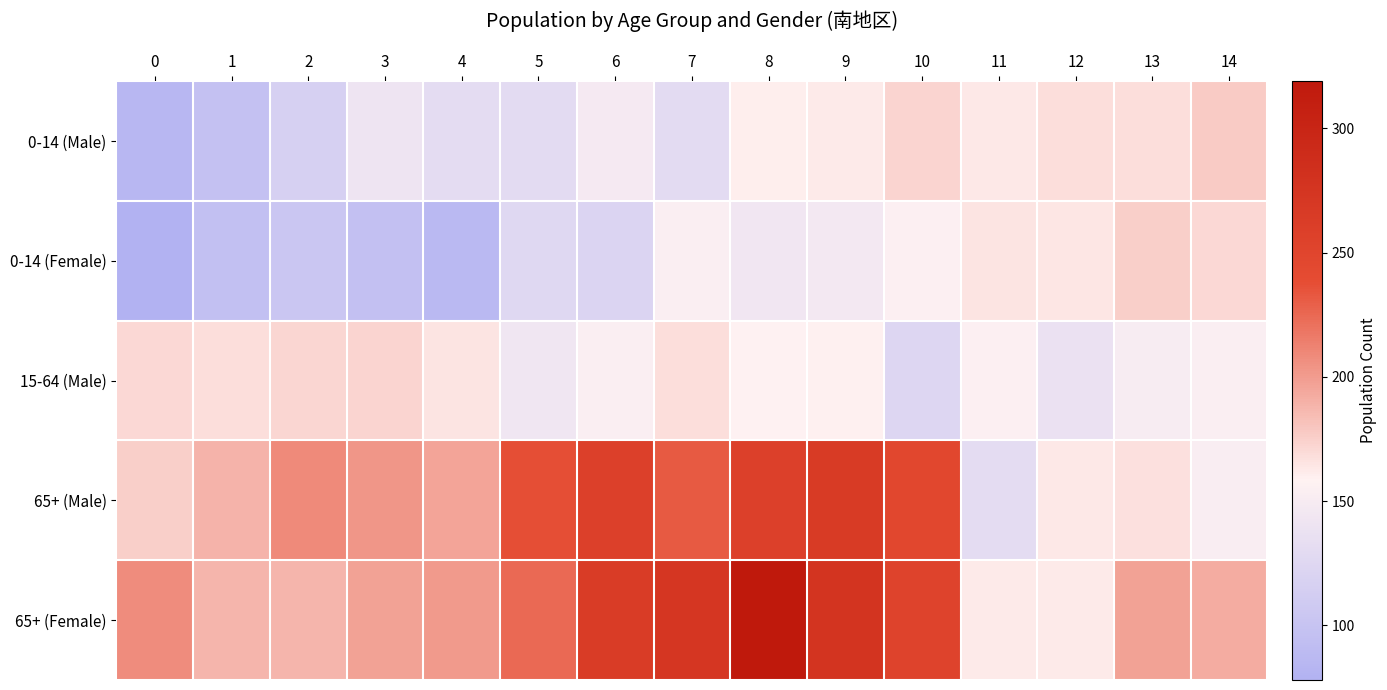

Which series has the widest spread of values?

65+ (Female)